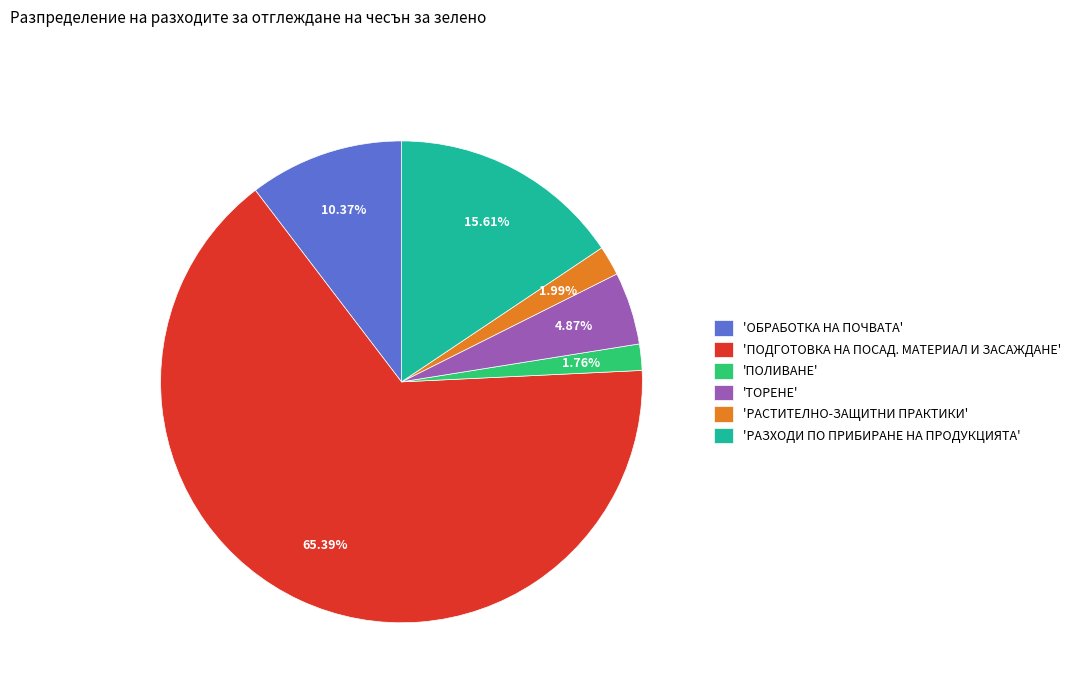

Combined, do 'РАЗХОДИ ПО ПРИБИРАНЕ НА ПРОДУКЦИЯТА' and 'ТОРЕНЕ' account for over 50%?

No